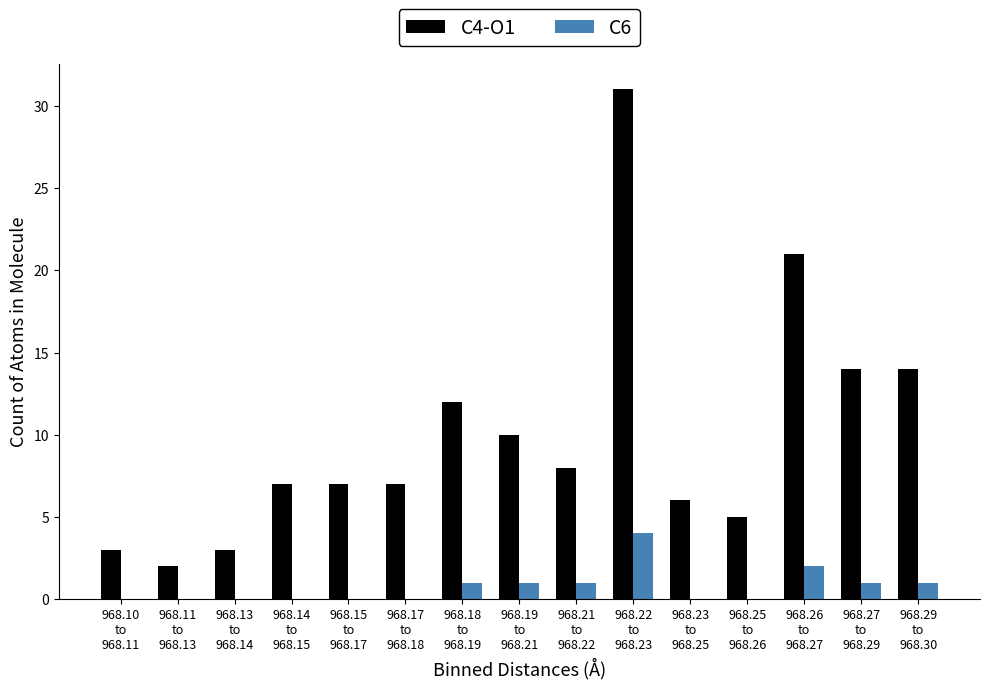

Which series has the largest total across all categories?

C4-O1